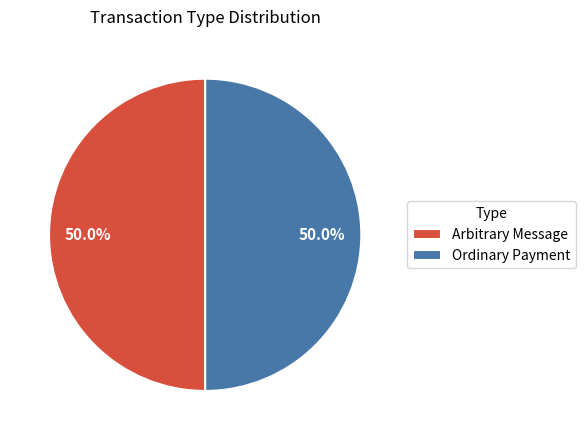

Is the sum of Ordinary Payment and Arbitrary Message greater than half?

Yes